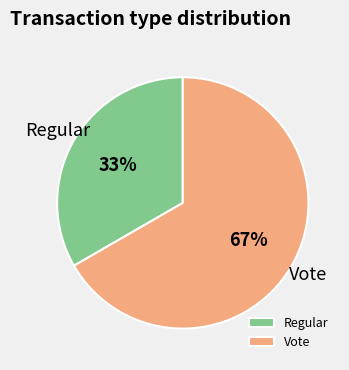

Rank the categories by value from highest to lowest.

Vote, Regular